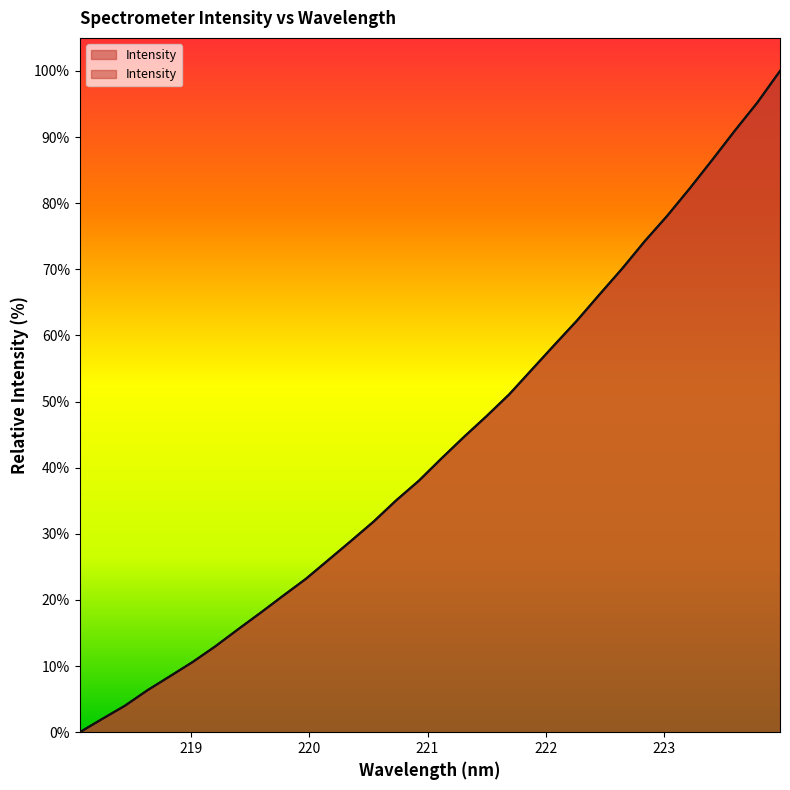

How many data points are less than 41?

16